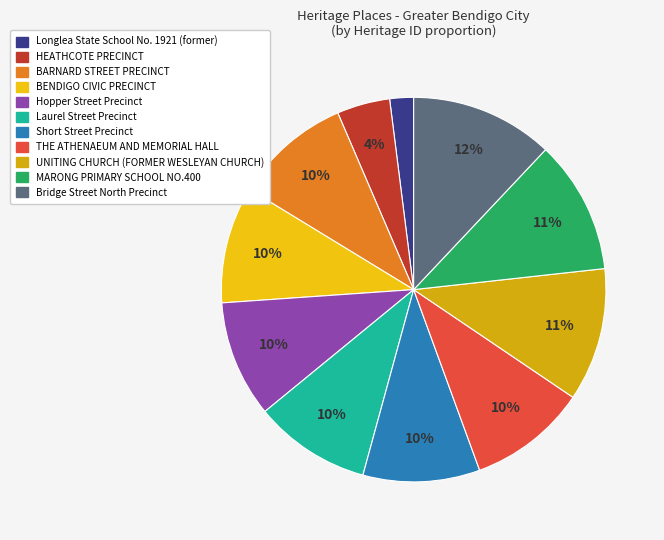

What is the total percentage of Bridge Street North Precinct and THE ATHENAEUM AND MEMORIAL HALL?

22.0%